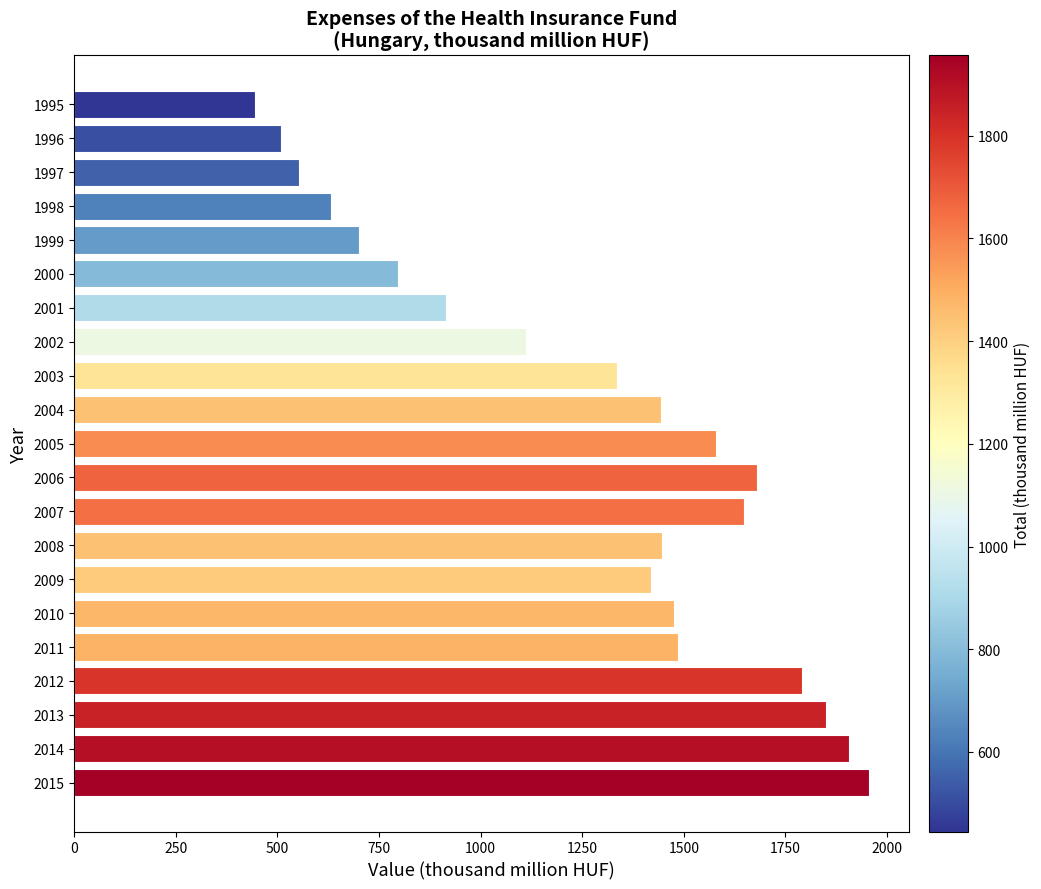

Which category has the highest value across all series?

2015